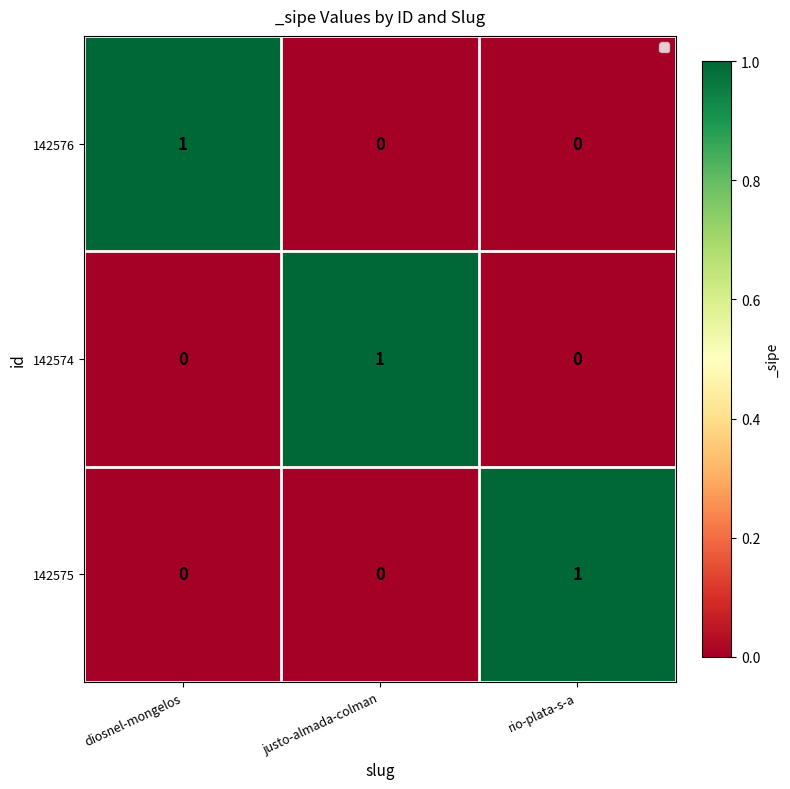

Count the 142576 values in the range 0 to 1.

3